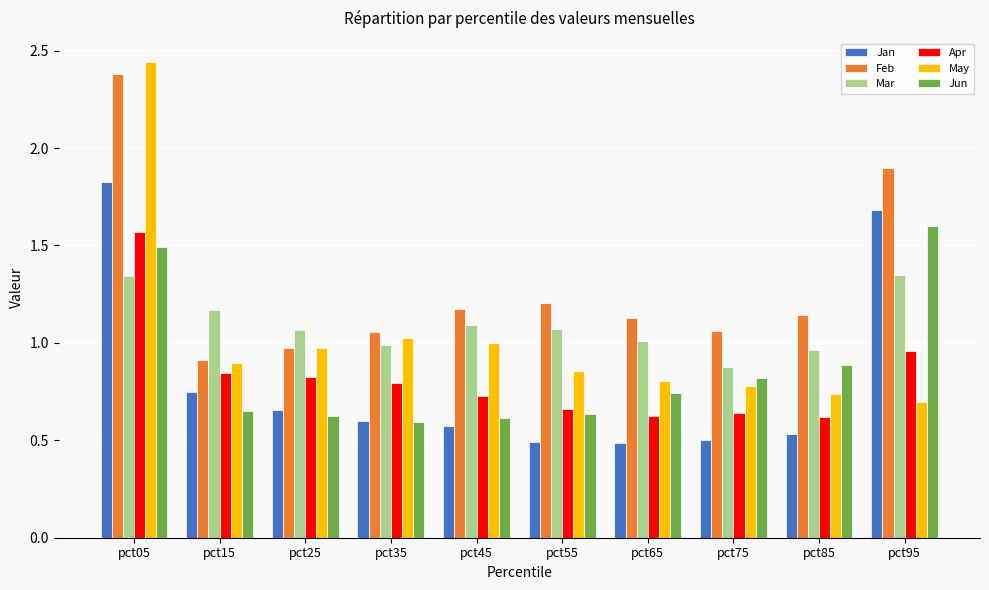

How many values in the Feb series exceed 1?

8